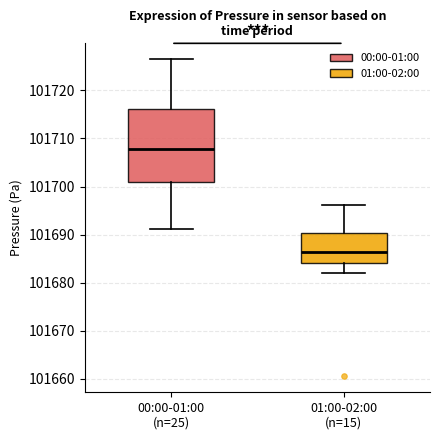

Which box's median line is the highest?

00:00-01:00 (n=25)